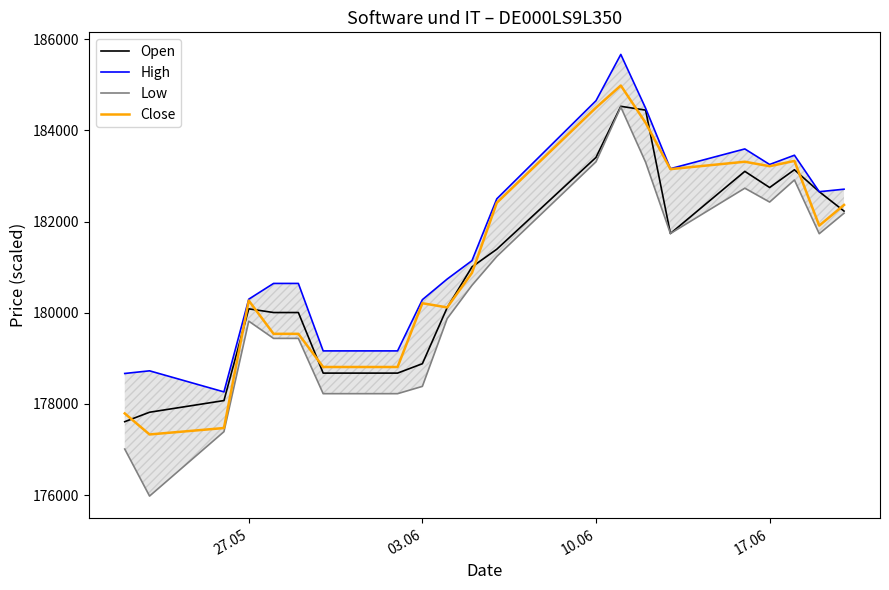

How many intersections are there between Open and Close?

10